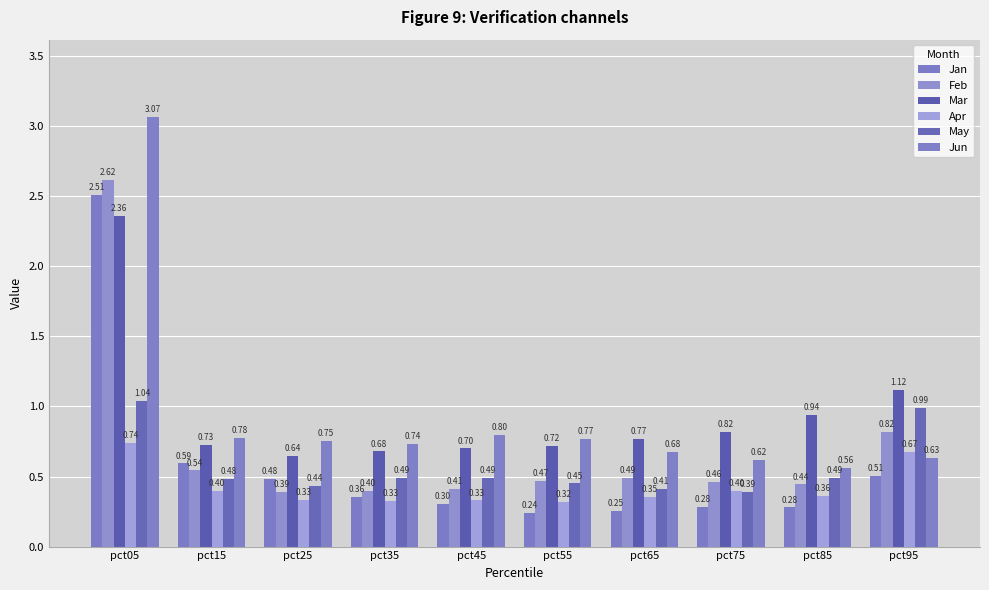

At which label is Mar closest to 1?

pct85